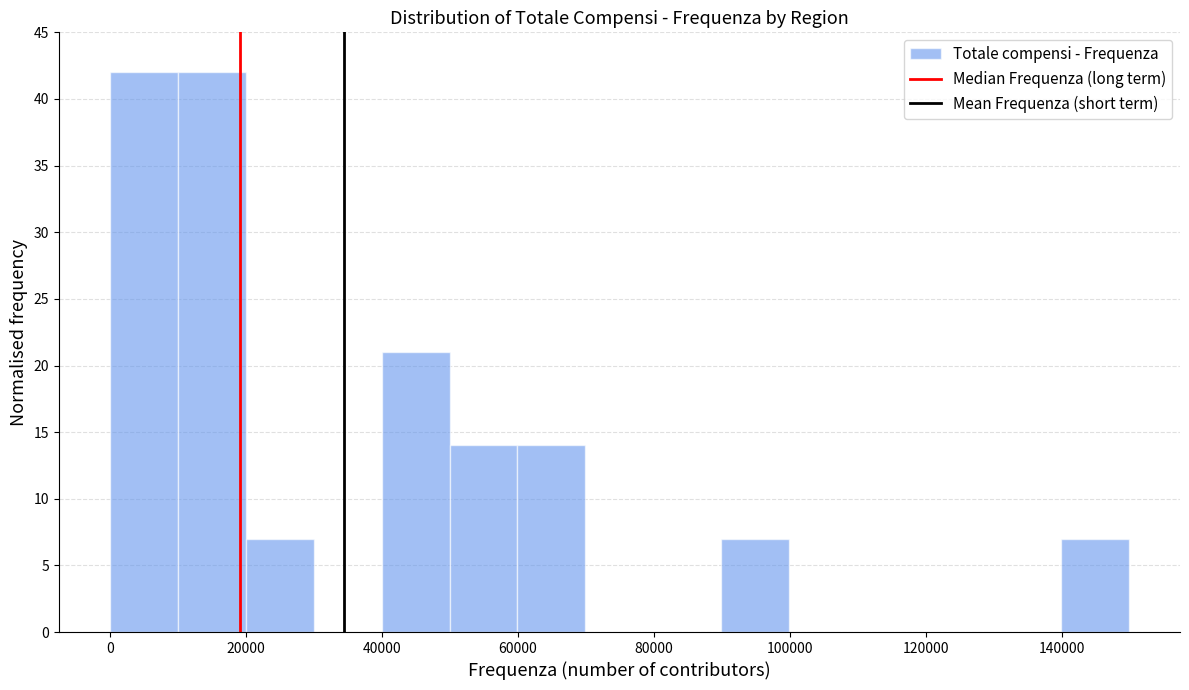

Reading left to right, transcribe this chart: for each bar, give the range it covers on the x-axis and its height. Neither the bar edges nor the heights are printed on the chart, so give them approximately, as read against the axes.

0 to 10000: 42
10000 to 20000: 42
20000 to 30000: 7
30000 to 40000: 0
40000 to 50000: 21
50000 to 60000: 14
60000 to 70000: 14
70000 to 80000: 0
80000 to 90000: 0
90000 to 100000: 7
100000 to 110000: 0
110000 to 120000: 0
120000 to 130000: 0
130000 to 140000: 0
140000 to 150000: 7